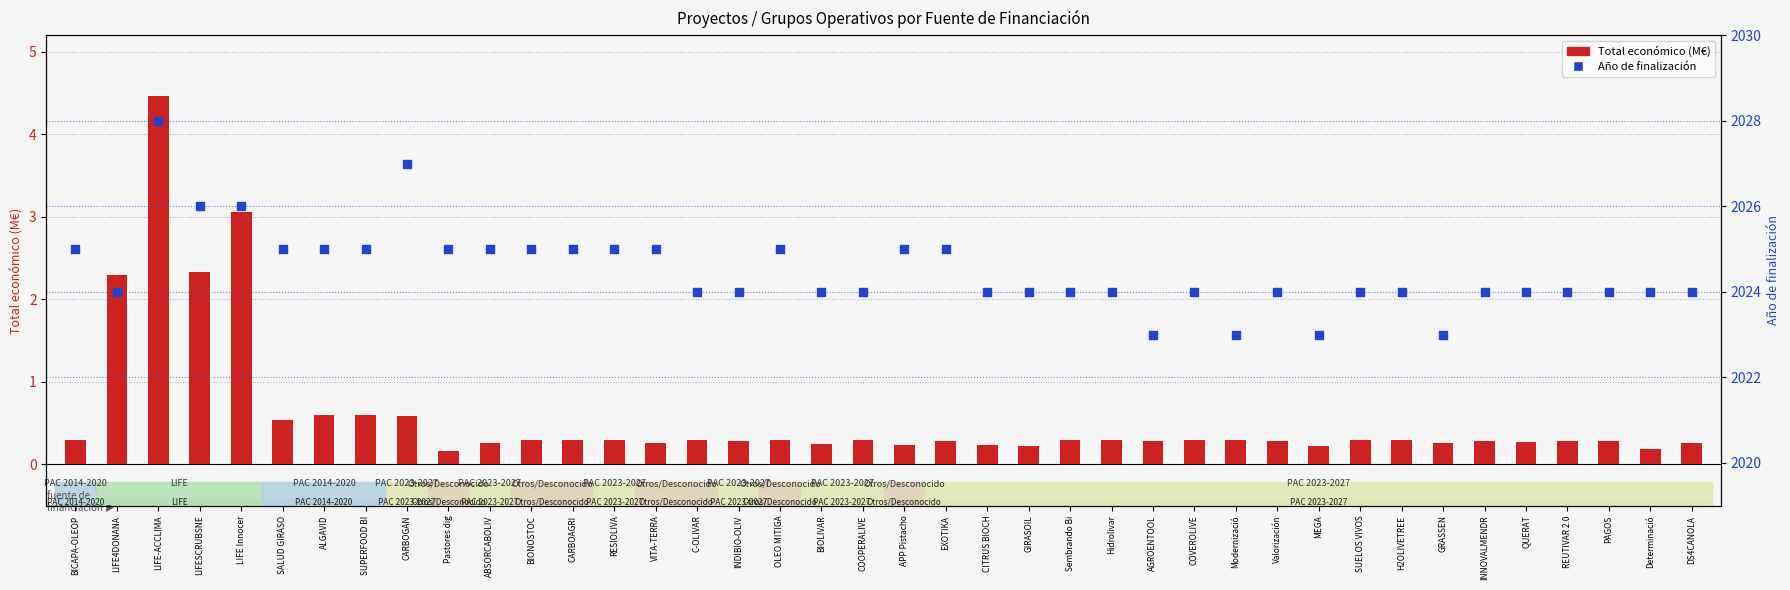

Which series has the widest spread of Y values?

Año de finalización